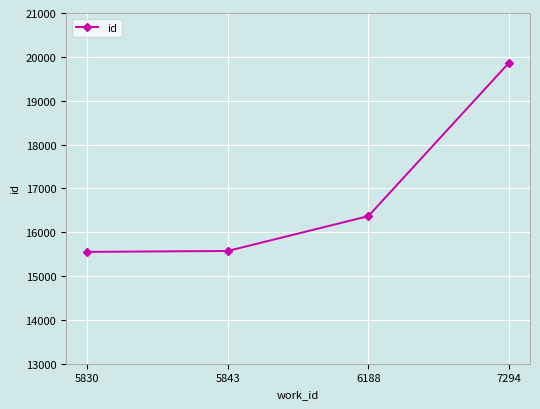

What is the value of the 3rd point from the left?

16366